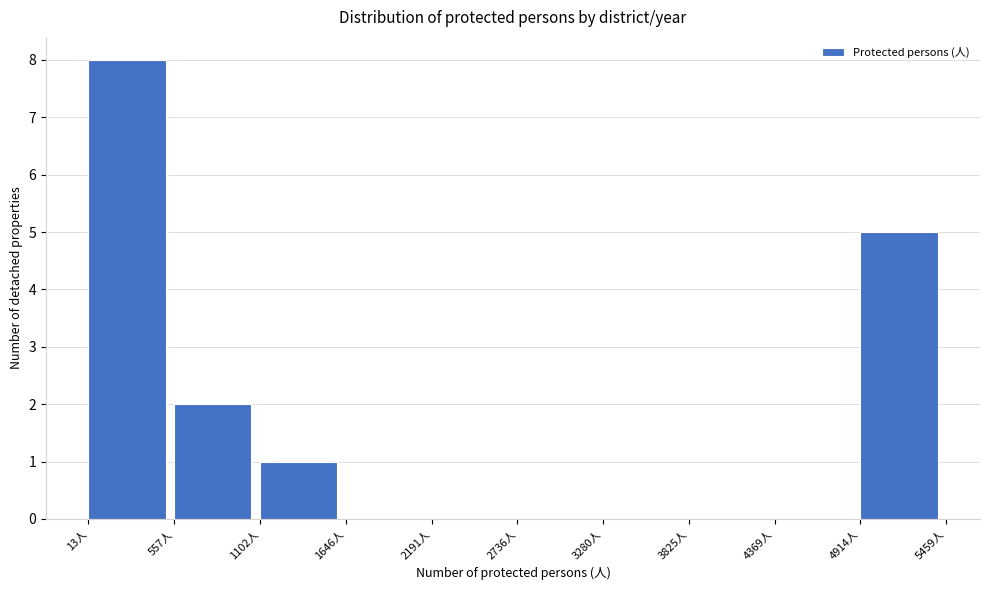

Over which range of the x-axis is the bar tallest?

0 to 600